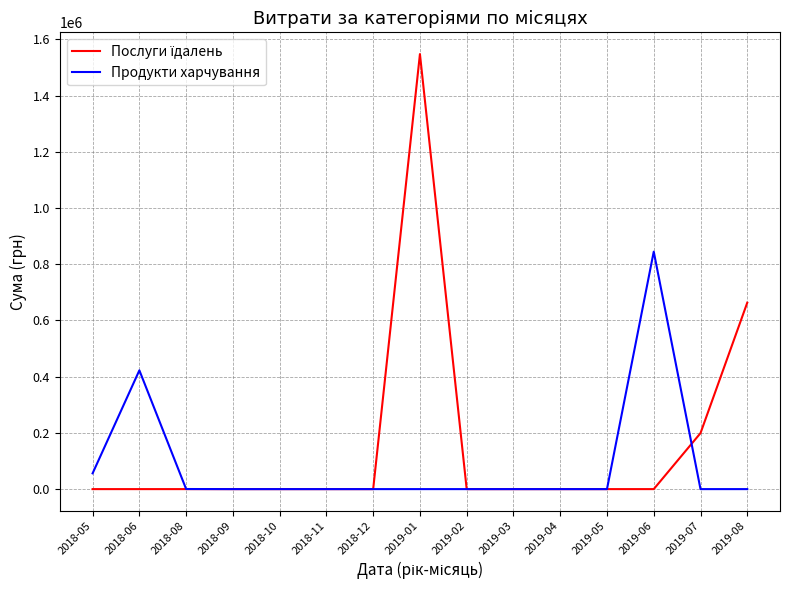

The value of Продукти харчування at 2019-02 is -580327.4. True or false?

False